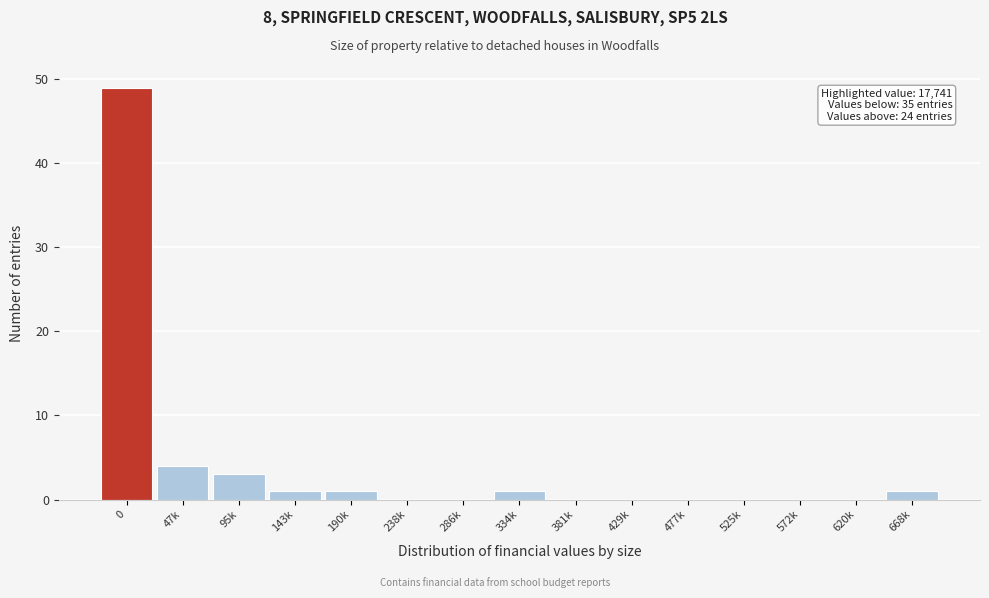

Reading left to right, extract all data points from this chart.

0=49	47k=4	95k=3	143k=1	190k=1	238k=0	286k=0	334k=1	381k=0	429k=0	477k=0	525k=0	572k=0	620k=0	668k=1